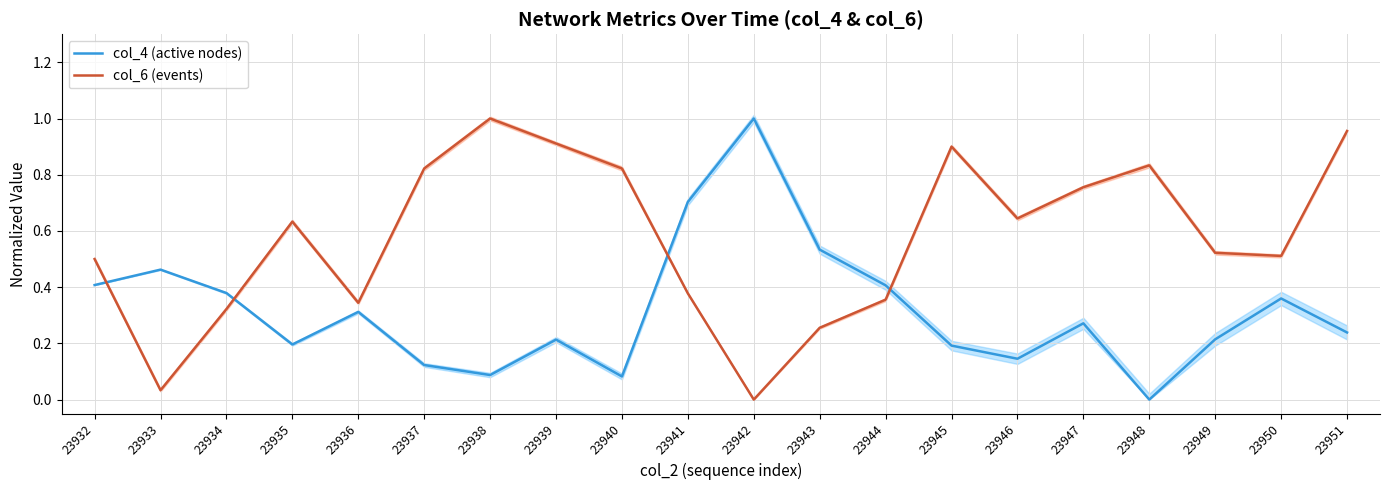

At 23938, list the series in order from largest to smallest.

col_6 (events), col_4 (active nodes)